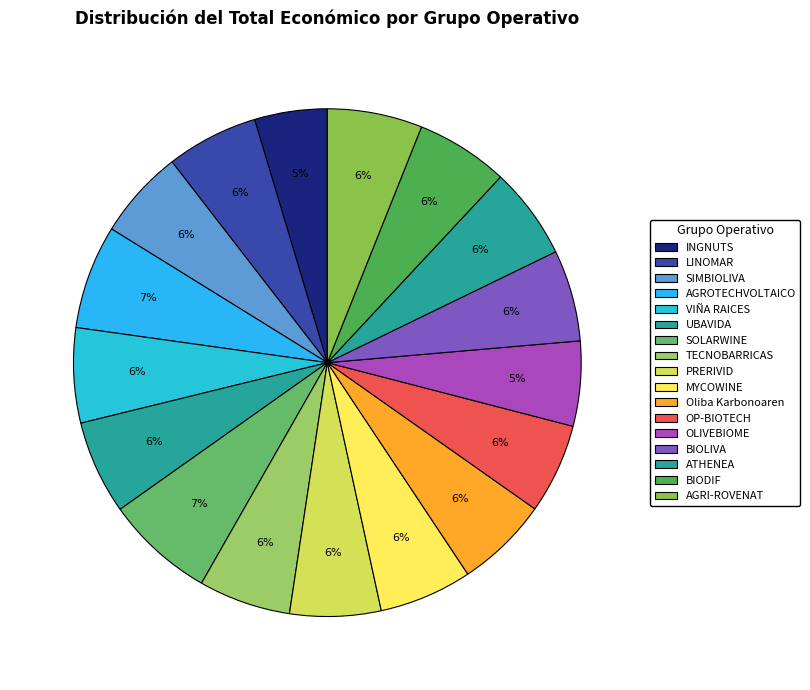

How many slices are in this pie chart?

17